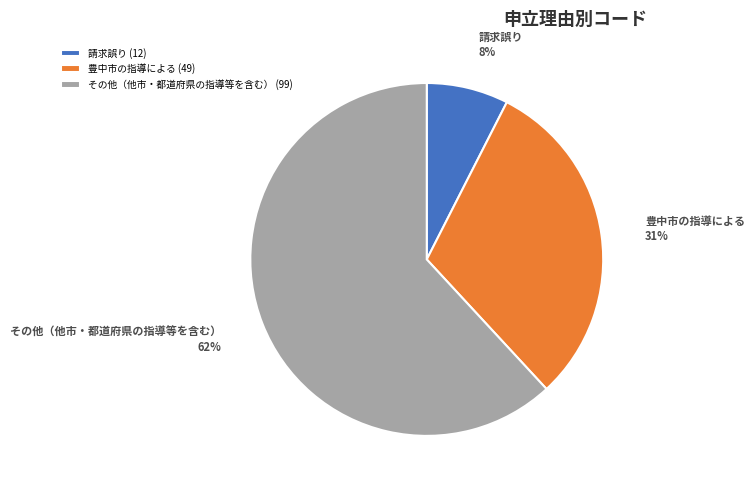

What is the smallest slice in the pie chart?

請求誤り